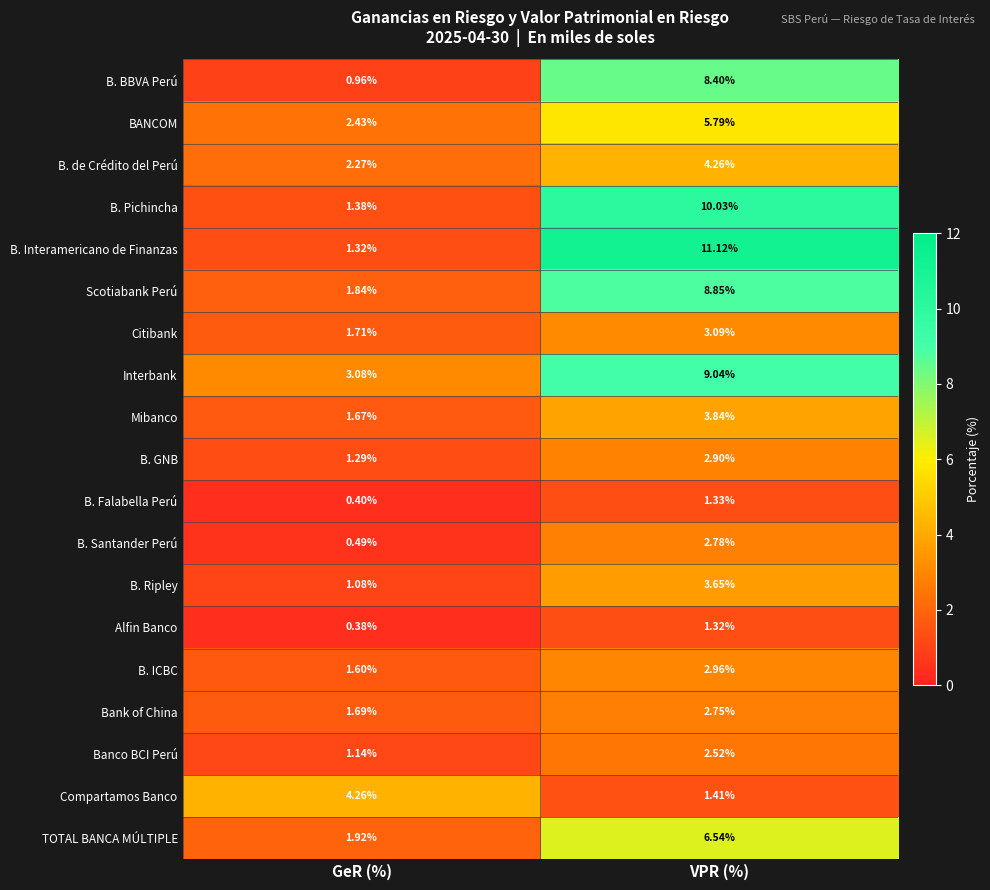

At which category is the sum across all series the highest?

VPR (%)